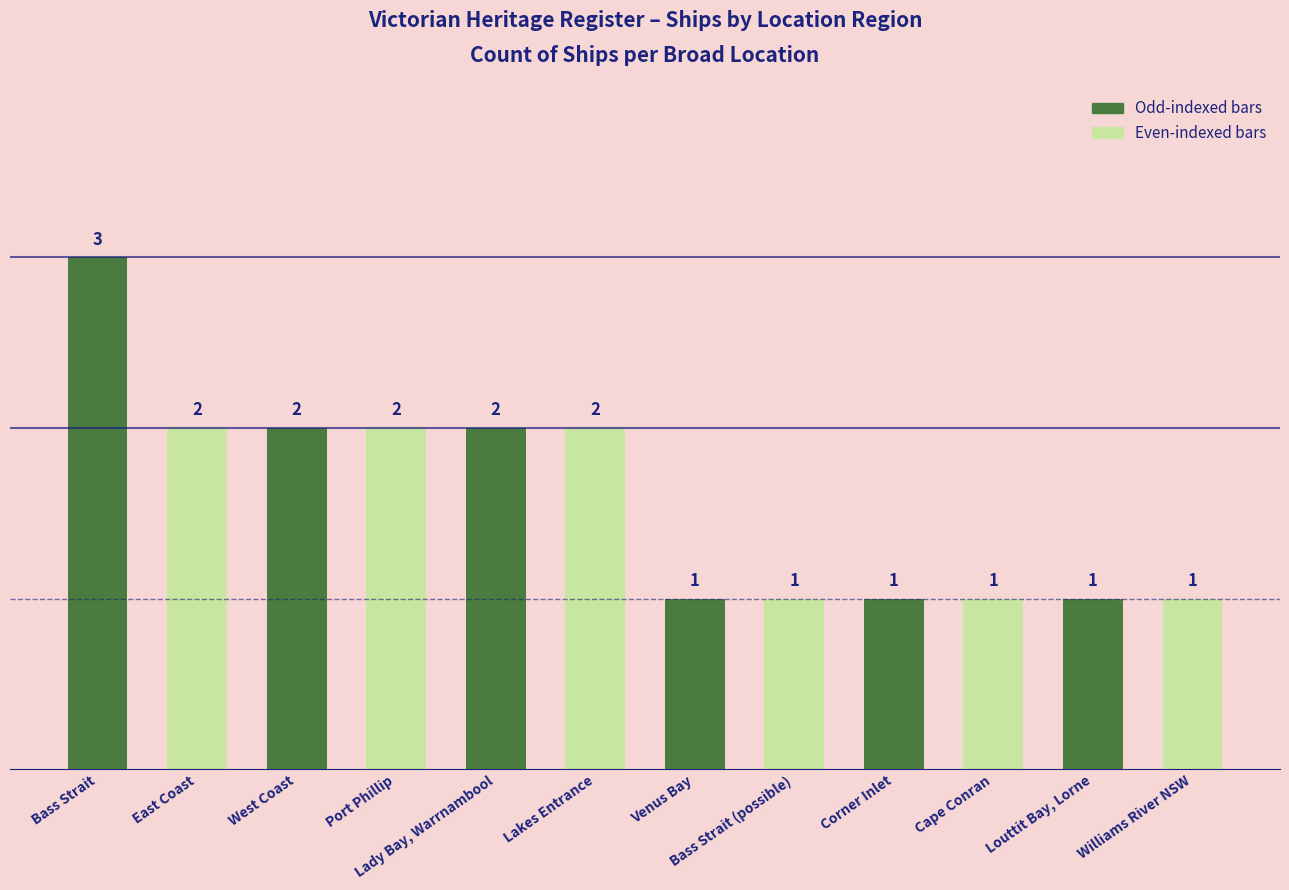

Count the values in the range 1 to 2.

11